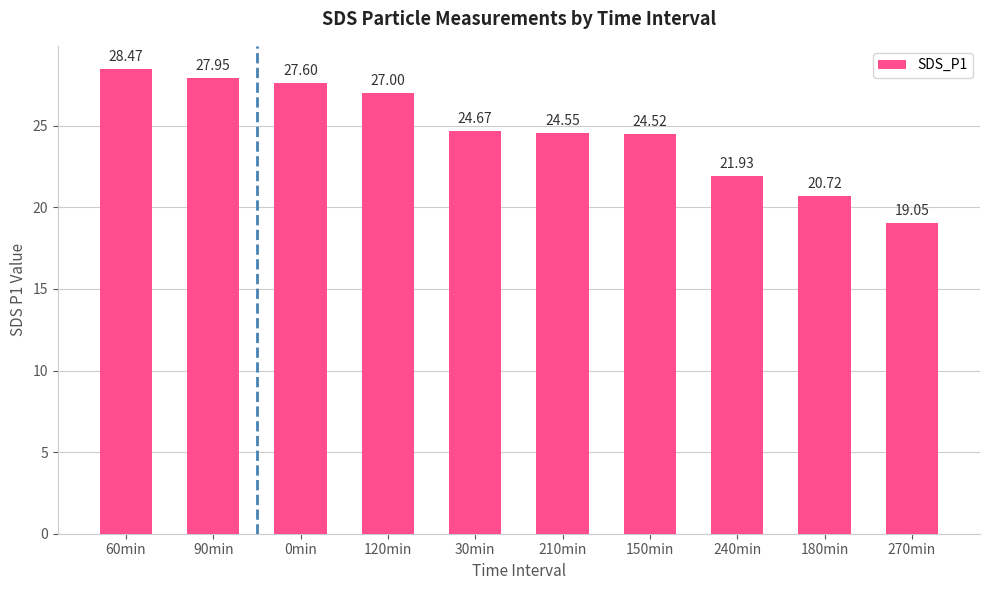

How many values are below 24?

3